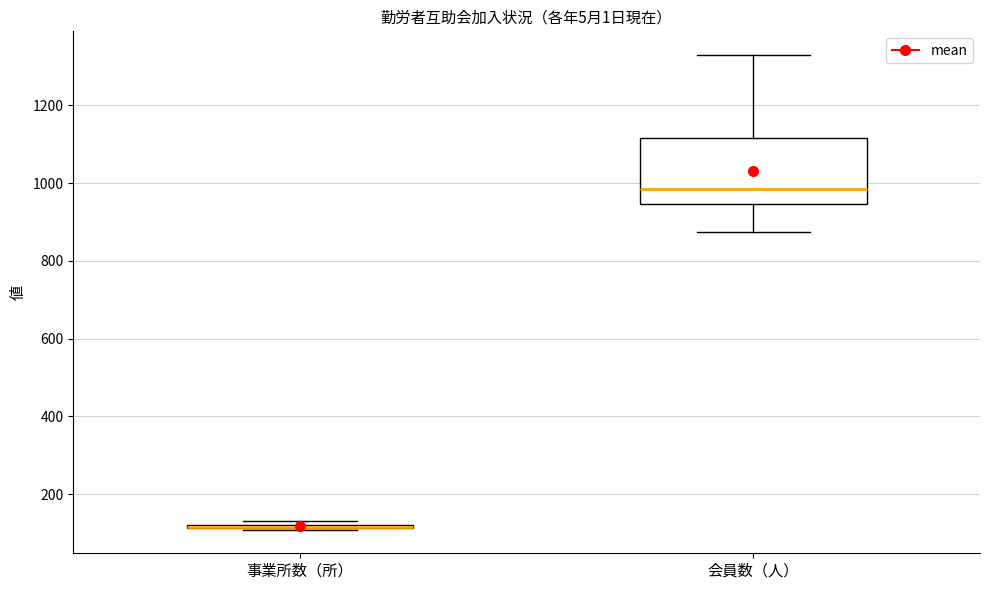

Reading left to right, read every box against the y-axis: the position of its median line, the range the box covers, and the ends of its whiskers. The values are not printed on the chart, so give them approximately, as read against the axis.

事業所数（所）: box collapsed to a line at 120, whiskers 100 to 140
会員数（人）: median 980, box 940 to 1120, whiskers 880 to 1320